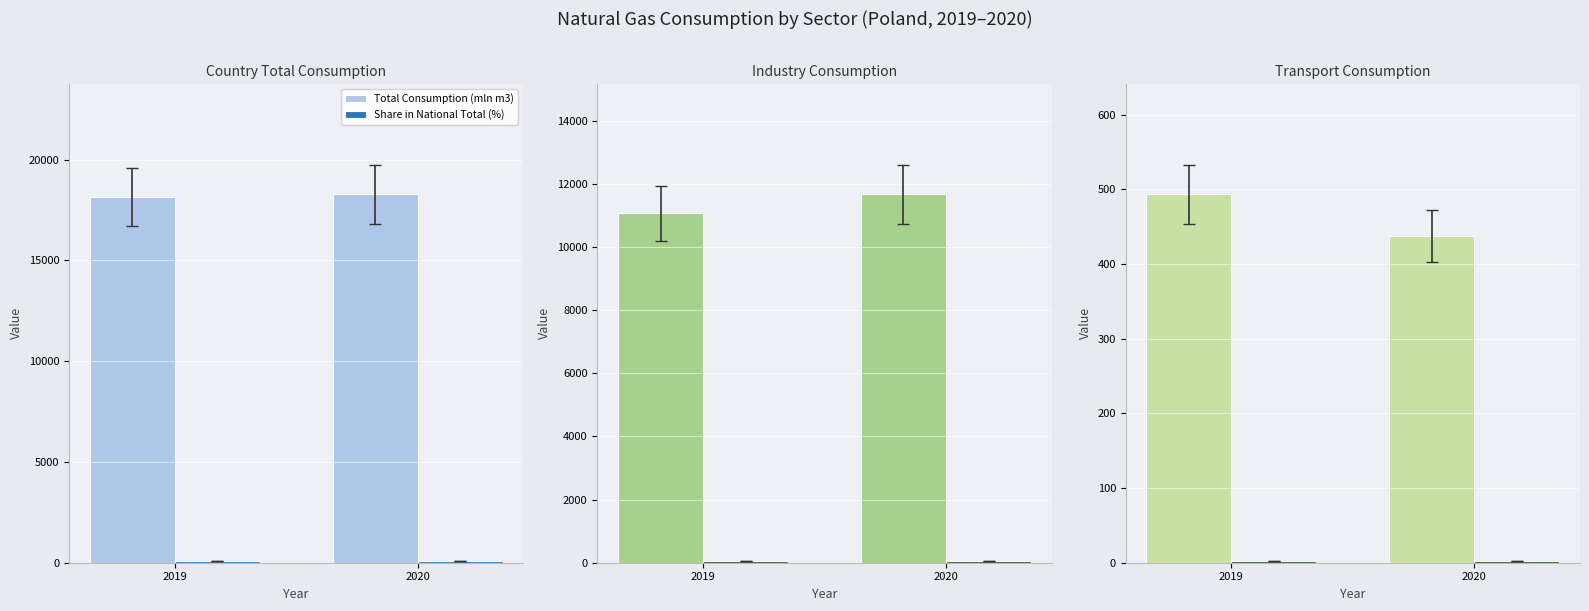

Which has a higher value, 2019 or 2020?

2019